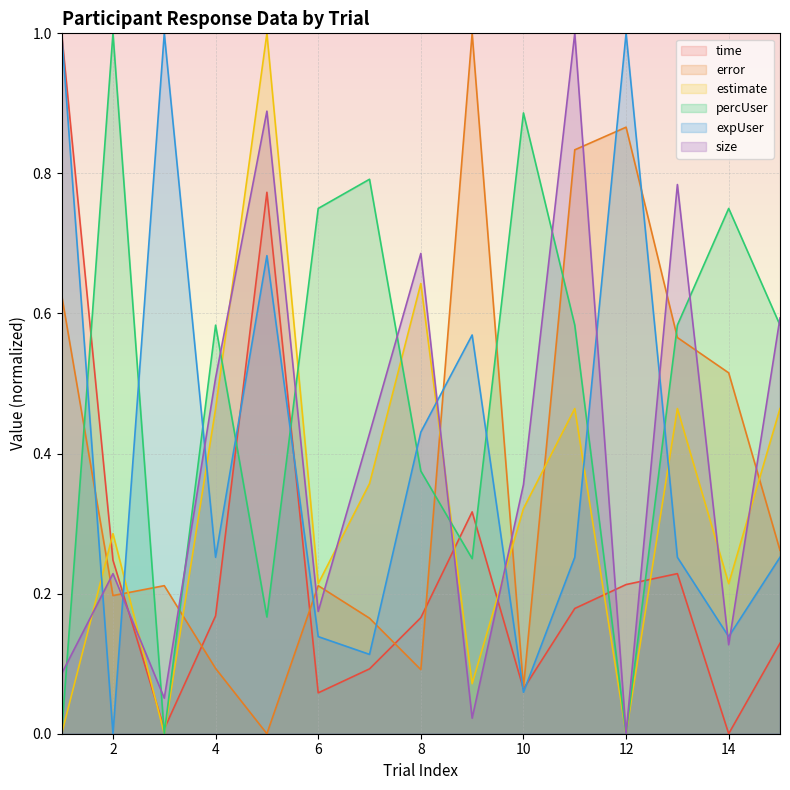

Which label corresponds to the smallest value in the chart?

14